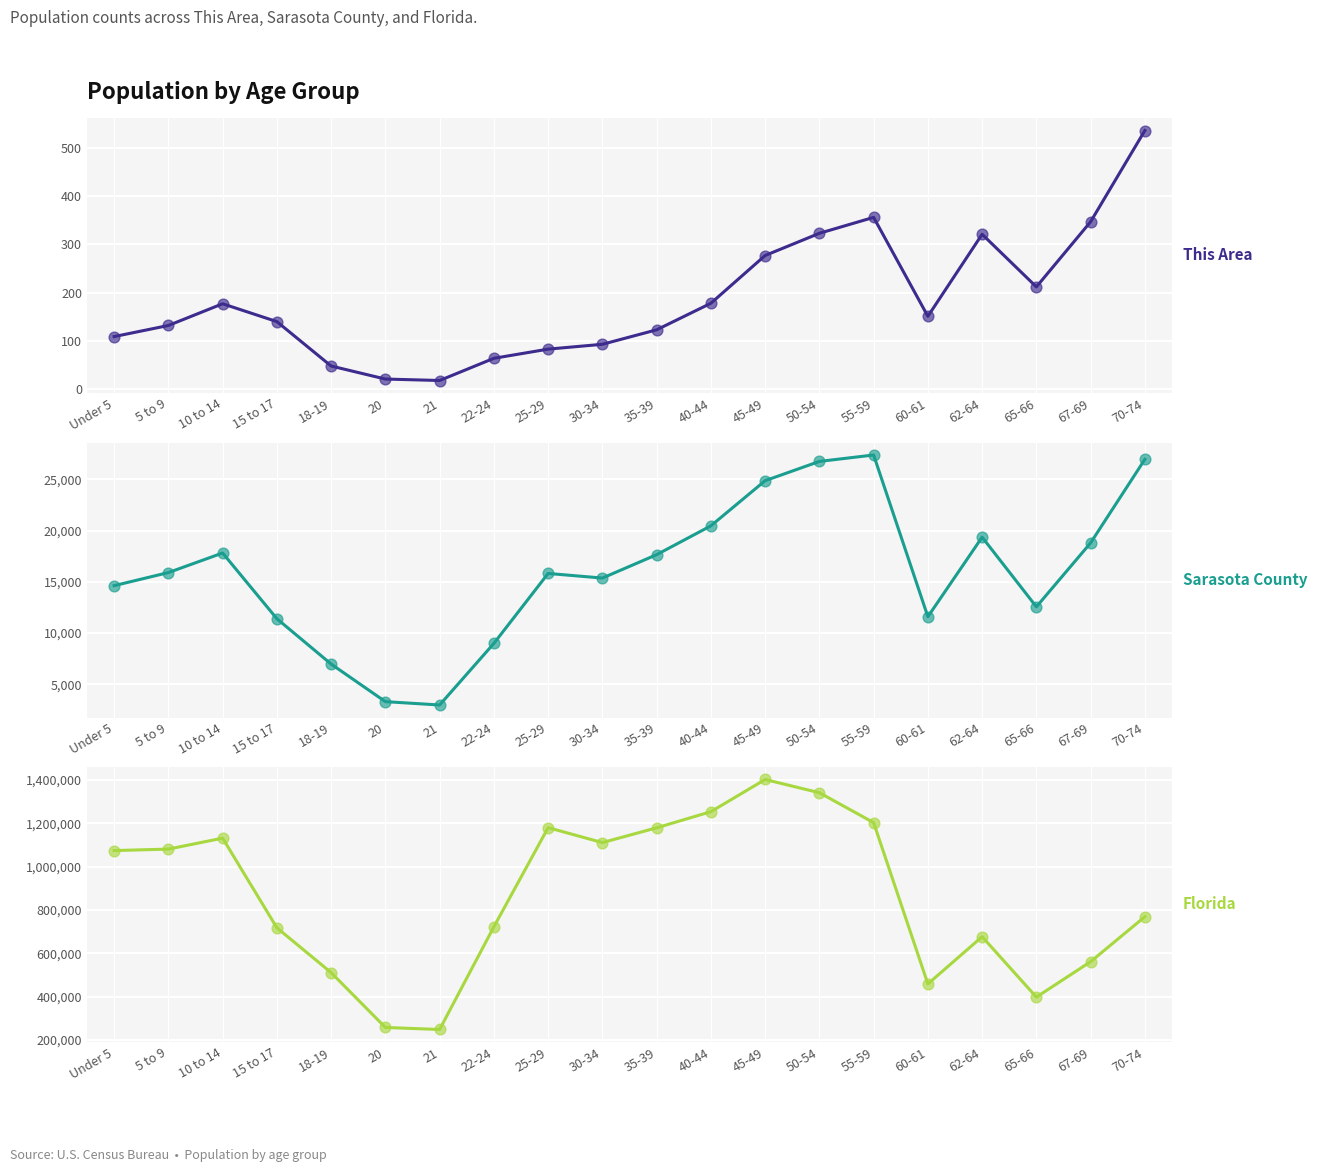

What are all the series names shown in the legend?

This Area, Sarasota County, Florida